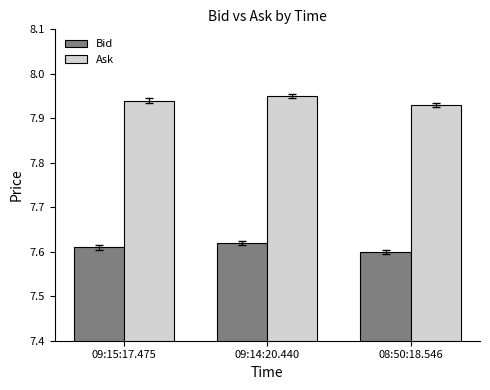

Is the value of Ask at 08:50:18.546 greater than the value of Bid at 08:50:18.546?

Yes